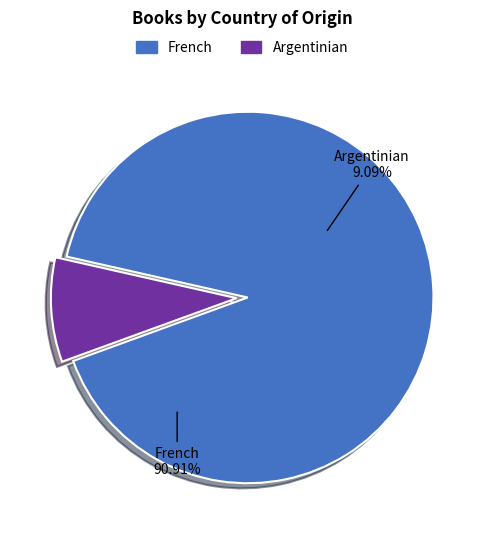

Combined, what portion of the pie is French and Argentinian?

100.0%